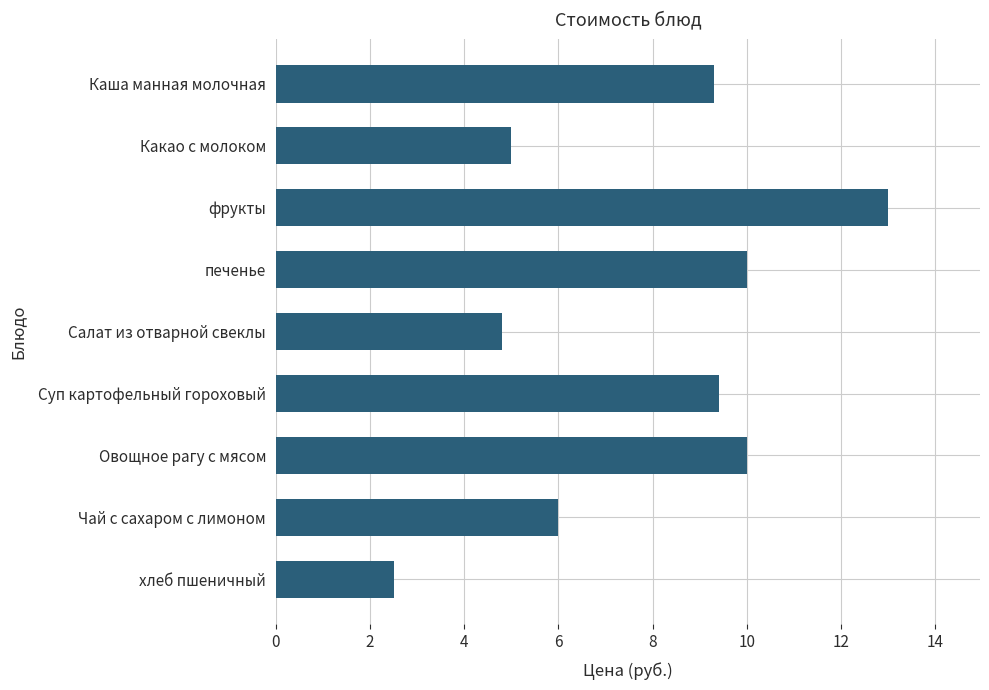

The chart shows a value of 8.0 at Какао с молоком. True or false?

False